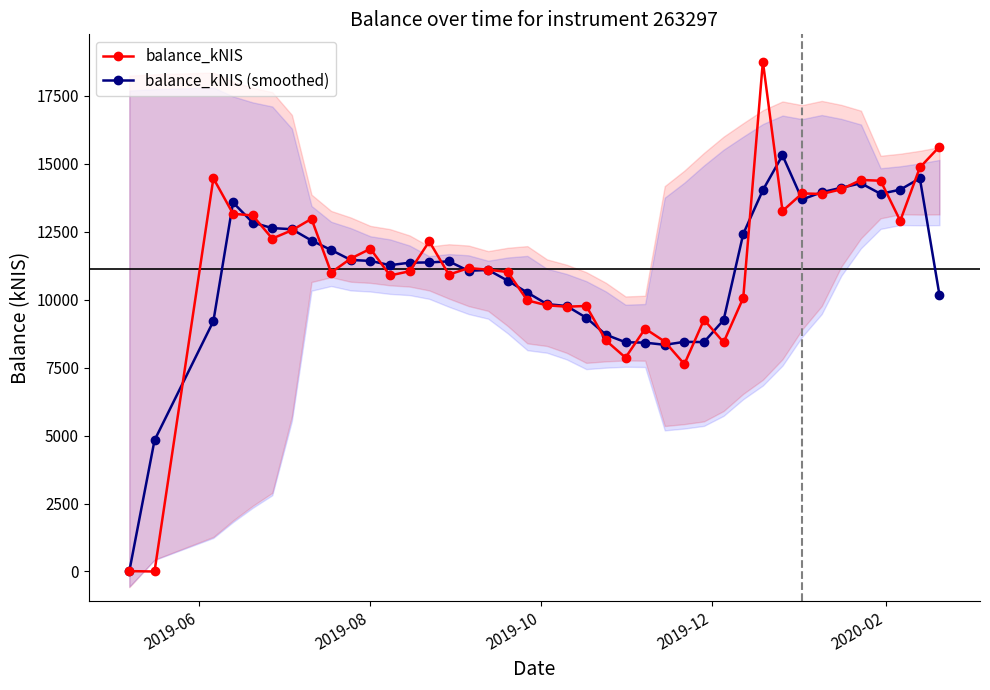

What is the highest value of the balance_kNIS series?

18760.7